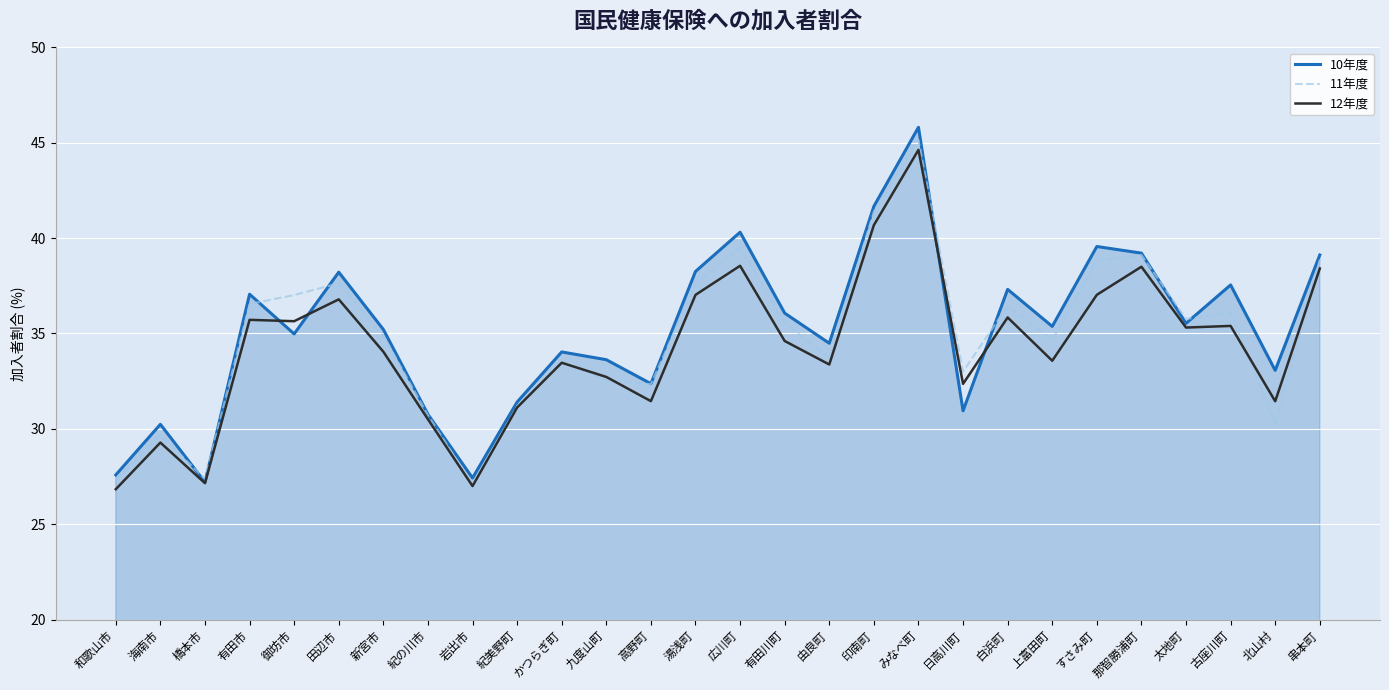

What is the spread (max minus min) of values at 有田市?

1.3